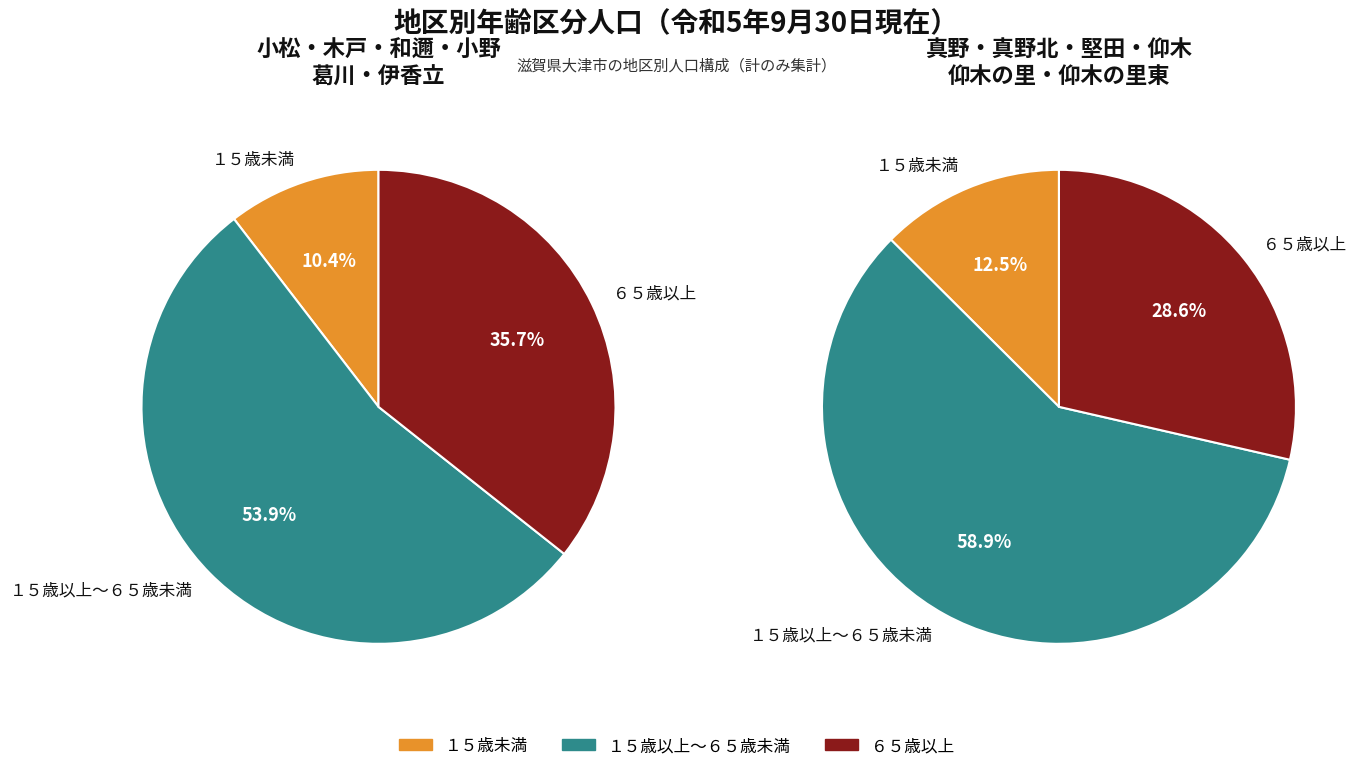

Between 真野 and 小野, which is larger?

真野